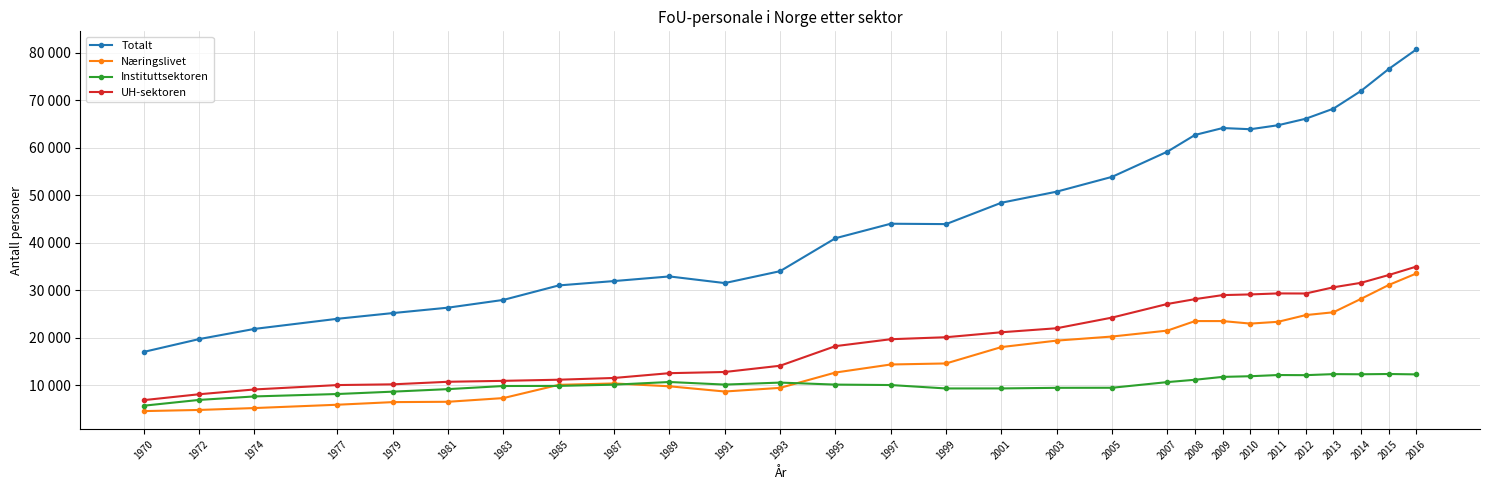

At which category is the sum across all series the highest?

2016